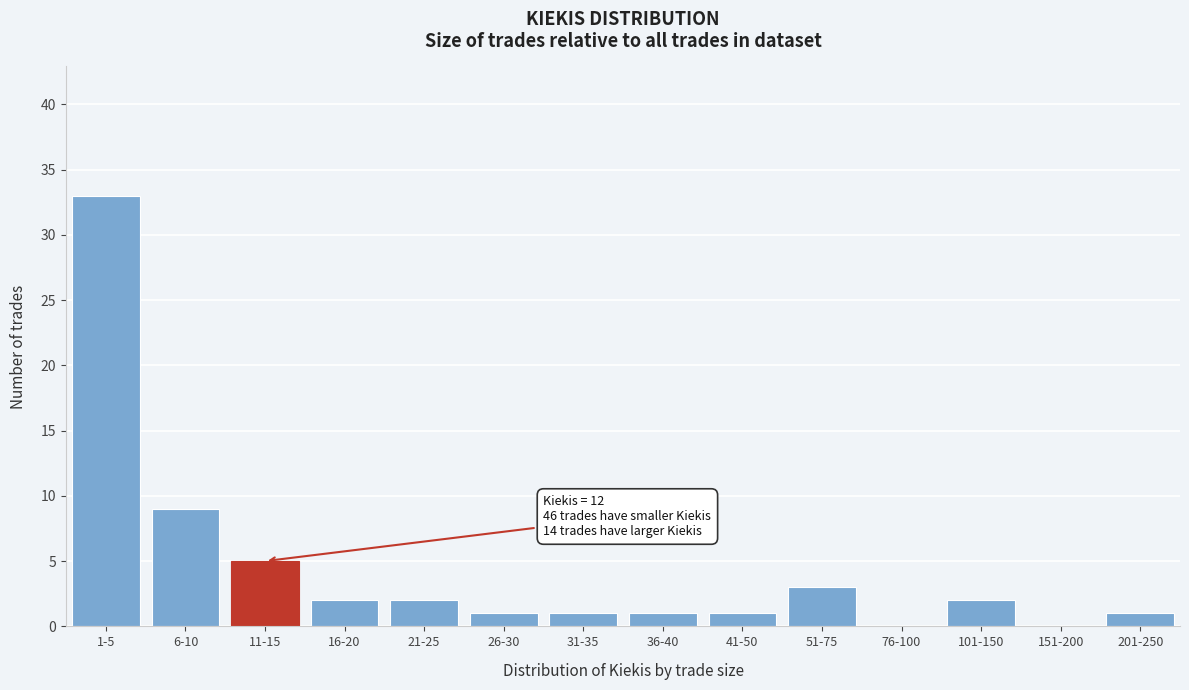

Reading left to right, what are all the values shown in this chart?

1-5=33	6-10=9	11-15=5	16-20=2	21-25=2	26-30=1	31-35=1	36-40=1	41-50=1	51-75=3	76-100=0	101-150=2	151-200=0	201-250=1